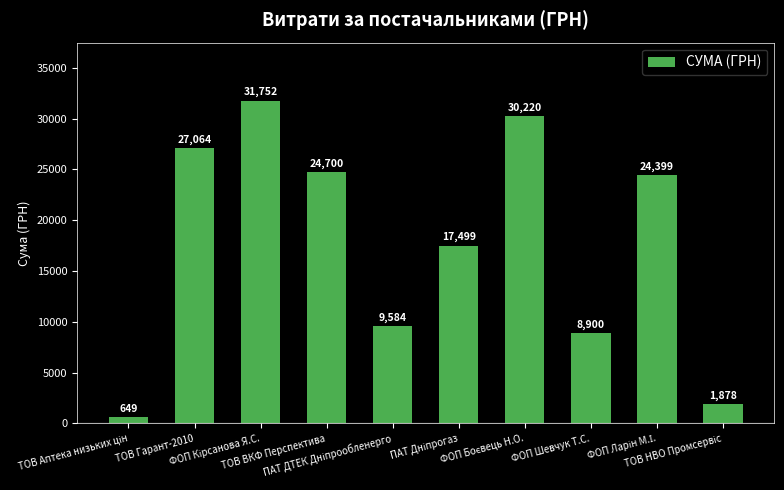

What is the average value?

17664.5